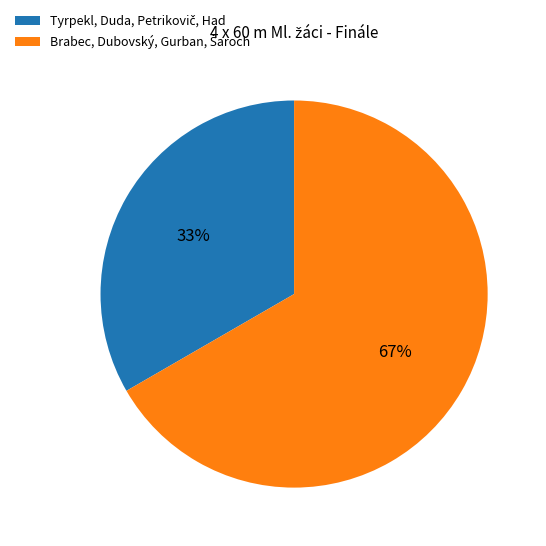

Is there a majority slice in this chart?

Yes